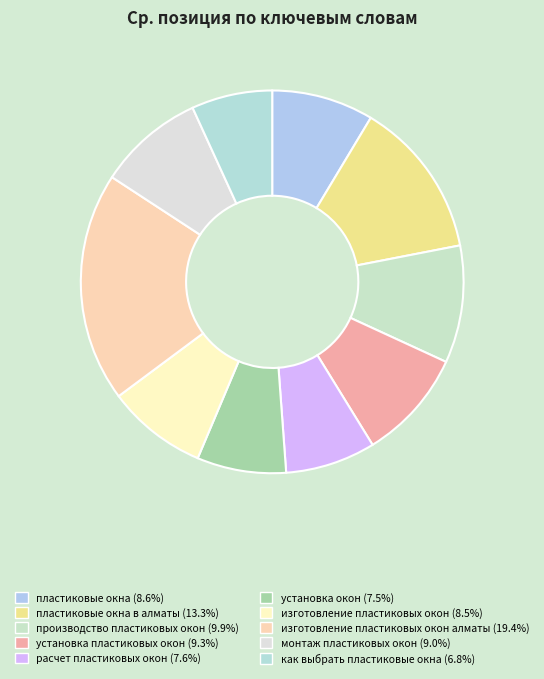

To the nearest percent, what is the average slice percentage?

10%